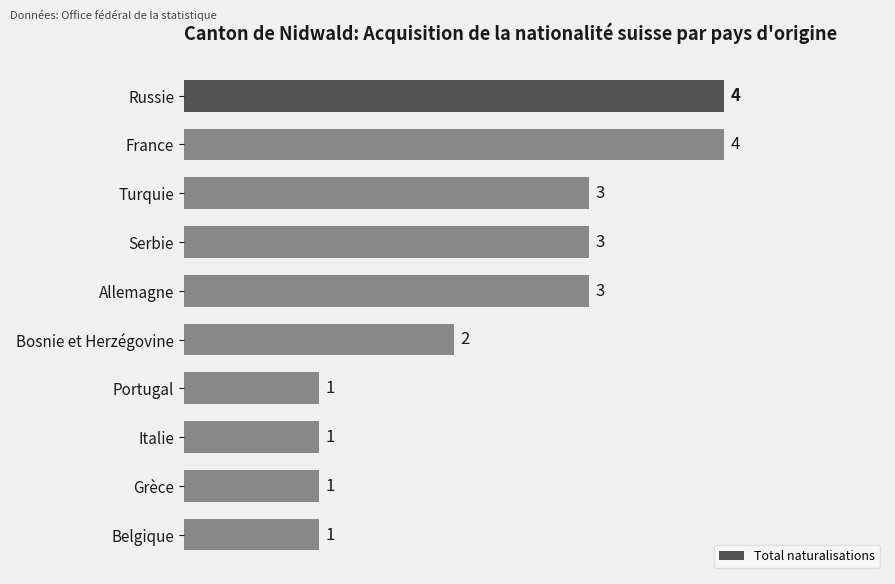

Is it true that the value at Serbie is 3?

True